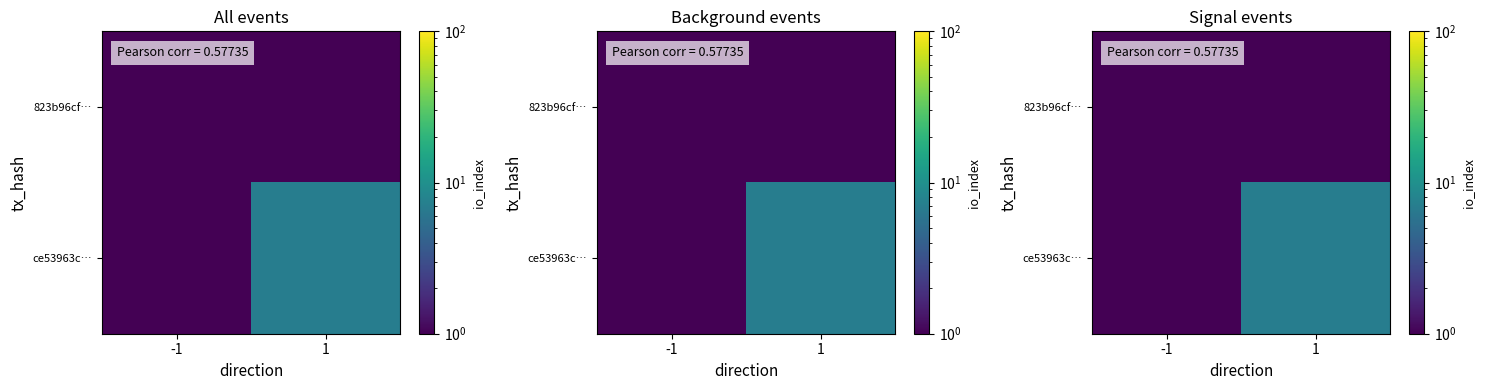

Is the value of 823b96cf… at 1 greater than the value of ce53963c… at -1?

No